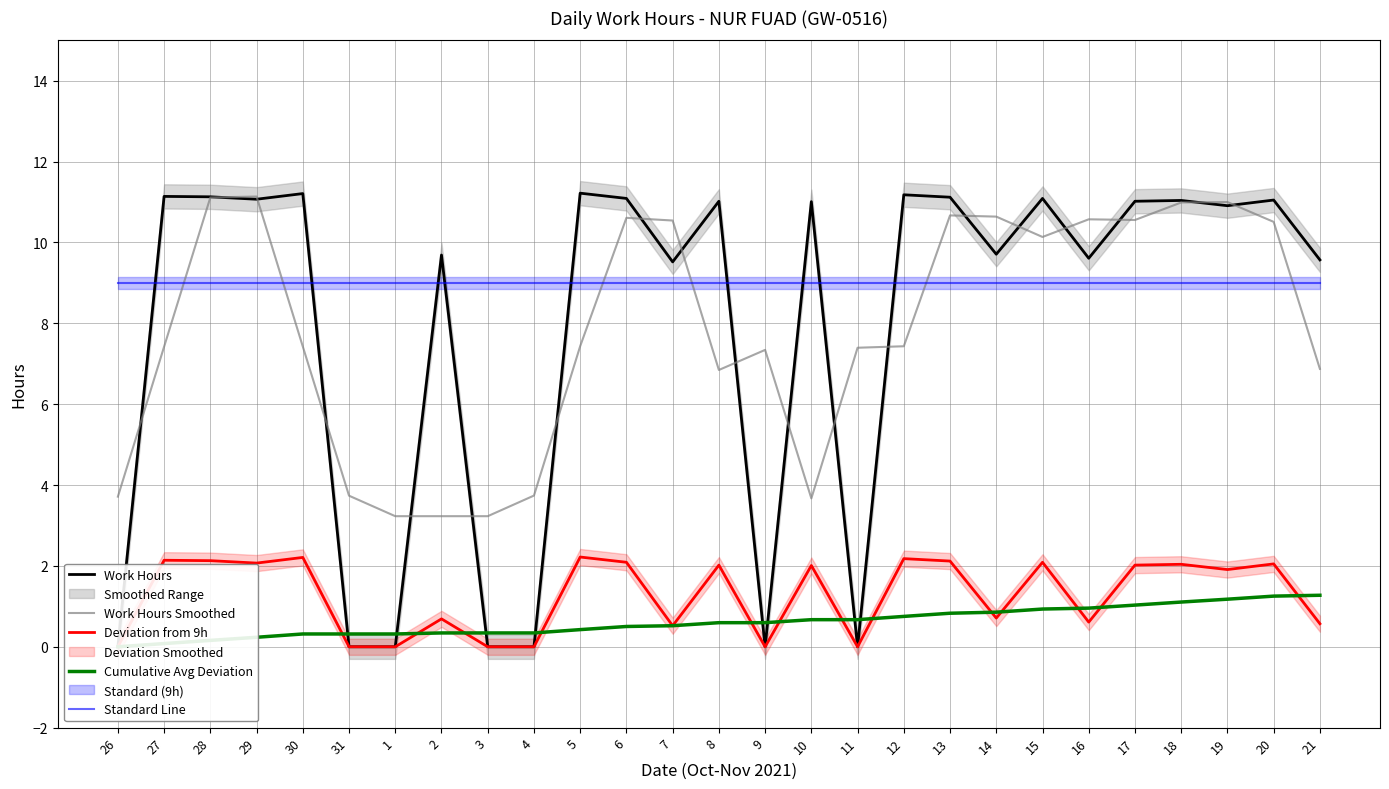

At which category does Deviation from 9h reach its first local peak?

27